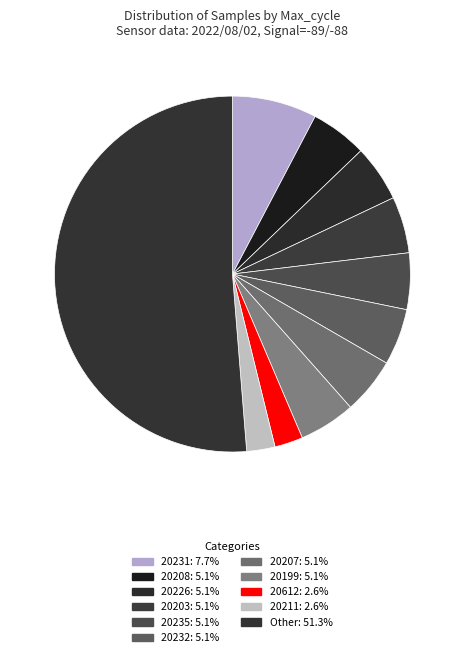

How many slices are in this pie chart?

11